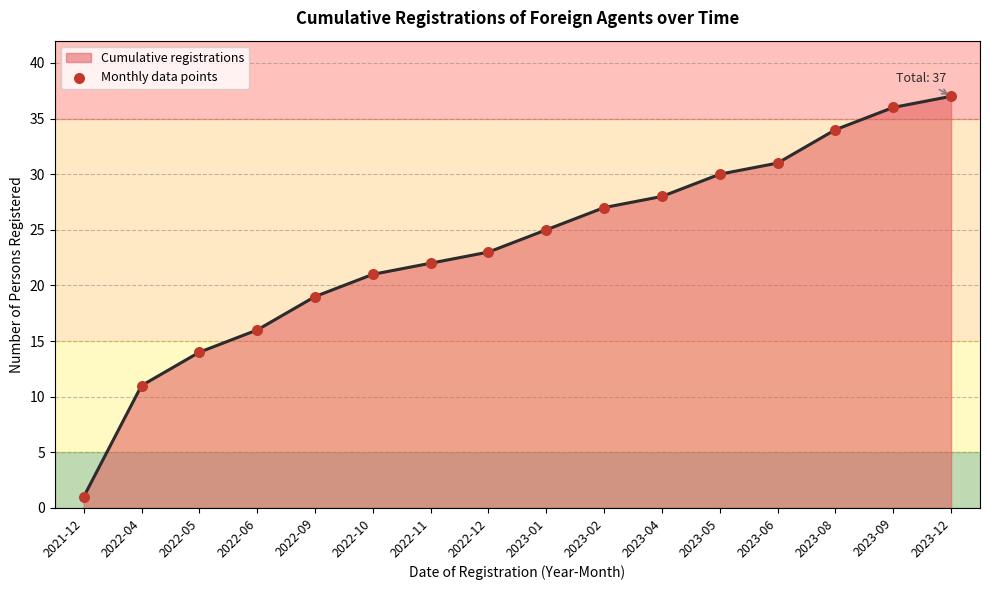

What is the difference between the values at 2023-04 and 2023-06?

3